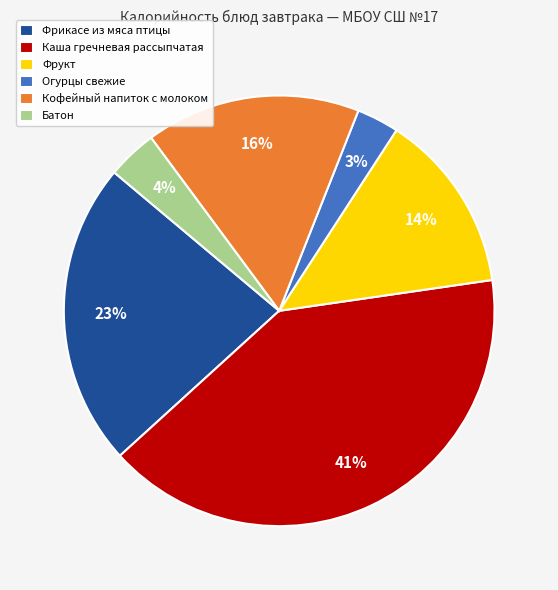

Between Кофейный напиток с молоком and Фрикасе из мяса птицы, which is larger?

Фрикасе из мяса птицы